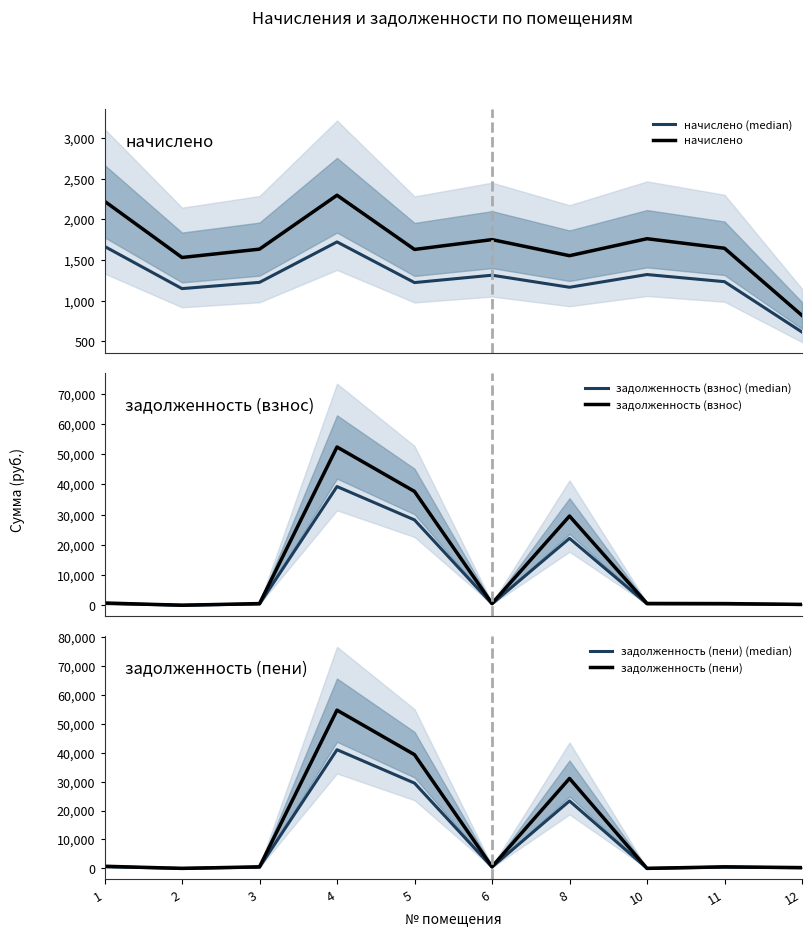

At 1, list the series in order from largest to smallest.

начислено, начислено (median), задолженность (взнос), задолженность (пени), задолженность (взнос) (median), задолженность (пени) (median)